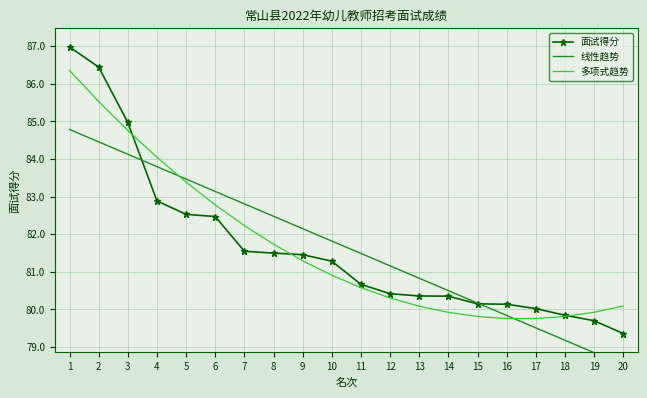

What is the difference between the highest and lowest values at 14?

0.6